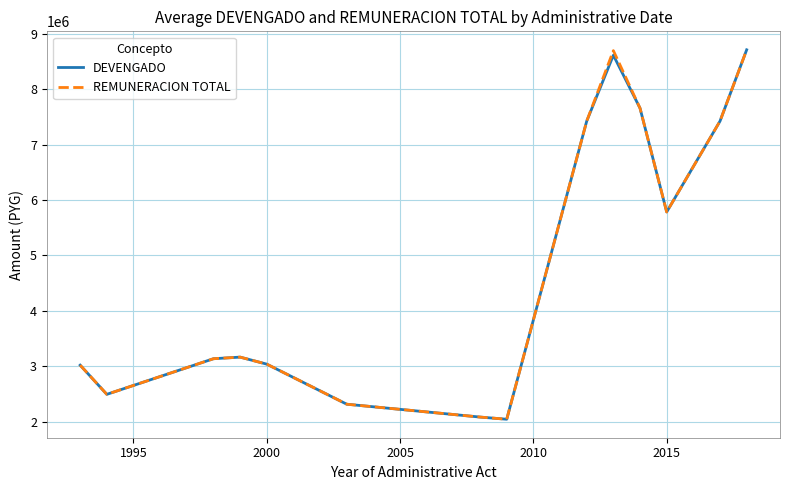

What is the greatest value displayed?

8713400.0